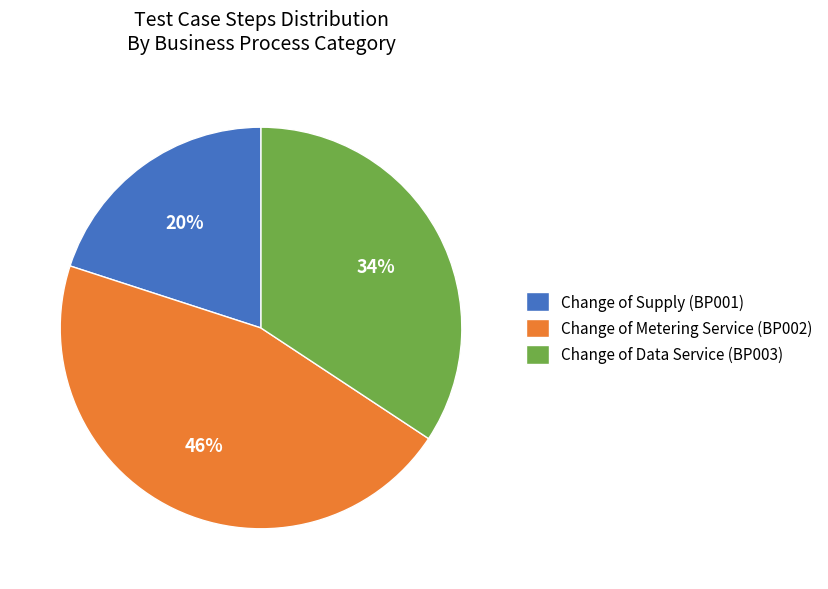

Rank the categories by value from lowest to highest.

Change of Supply (BP001), Change of Data Service (BP003), Change of Metering Service (BP002)